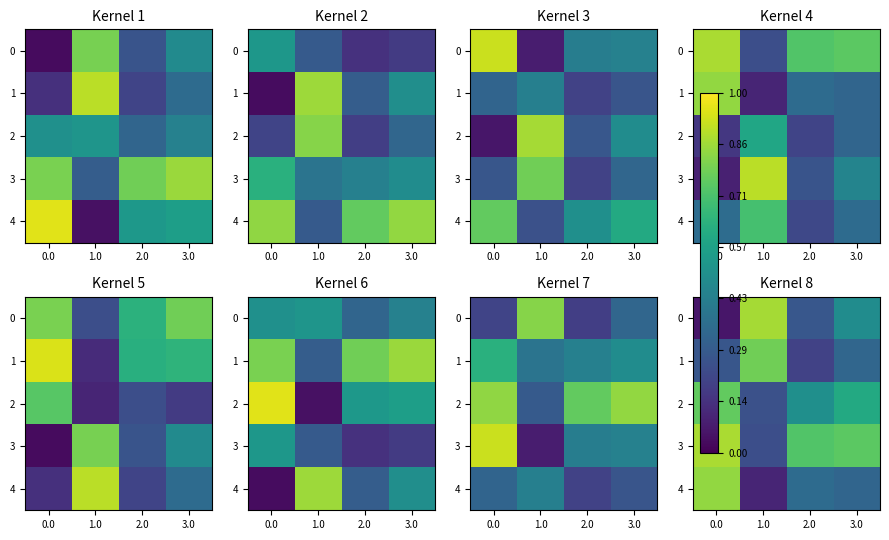

Read the 4 value at 1.0.

0.1